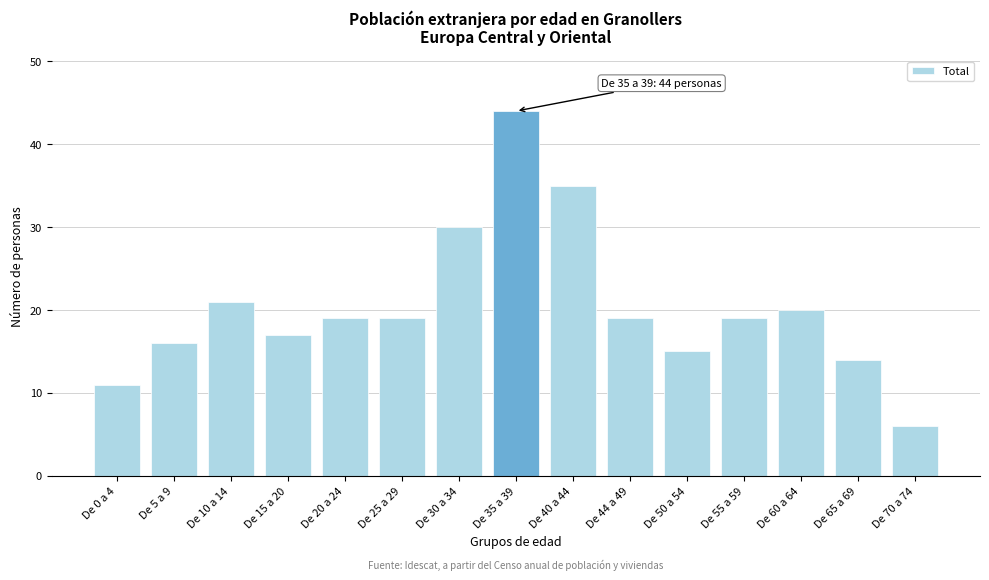

Reading left to right, what are all the values shown in this chart?

De 0 a 4=11	De 5 a 9=16	De 10 a 14=21	De 15 a 20=17	De 20 a 24=19	De 25 a 29=19	De 30 a 34=30	De 35 a 39=44	De 40 a 44=35	De 44 a 49=19	De 50 a 54=15	De 55 a 59=19	De 60 a 64=20	De 65 a 69=14	De 70 a 74=6